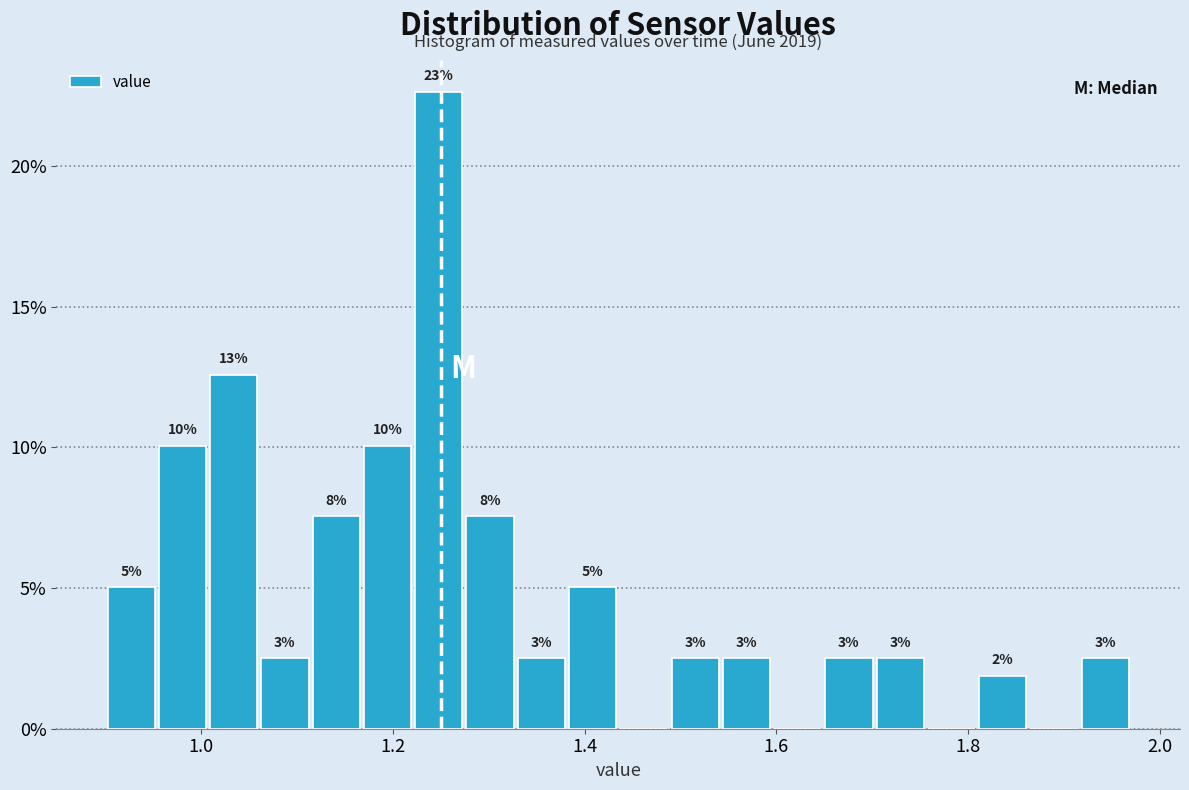

Around what value on the x-axis is the tallest bar? Give the approximate position of its centre, as read against the axis.

1.24